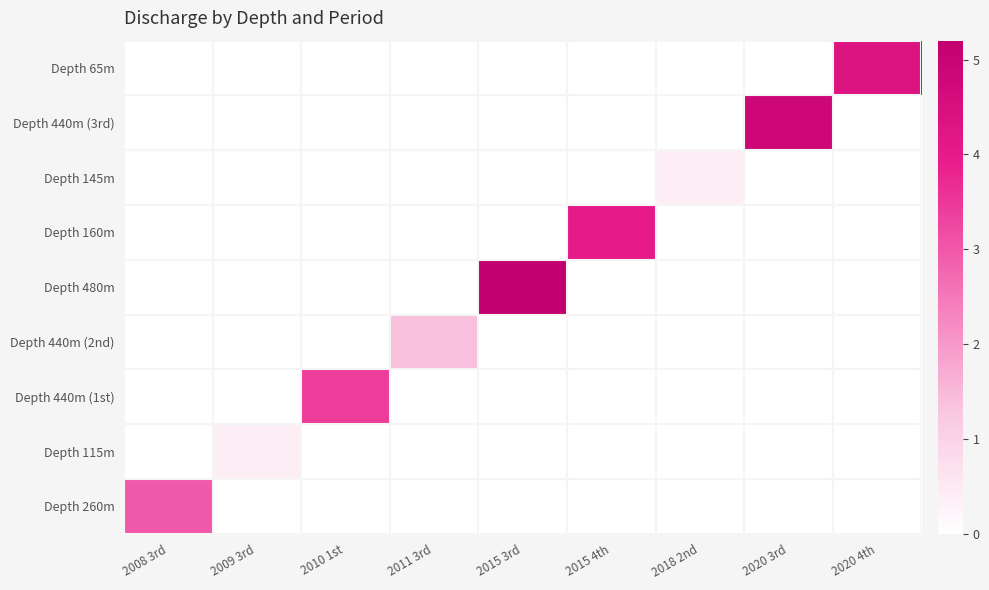

Which has a higher value, 2018 2nd or 2020 4th?

2020 4th